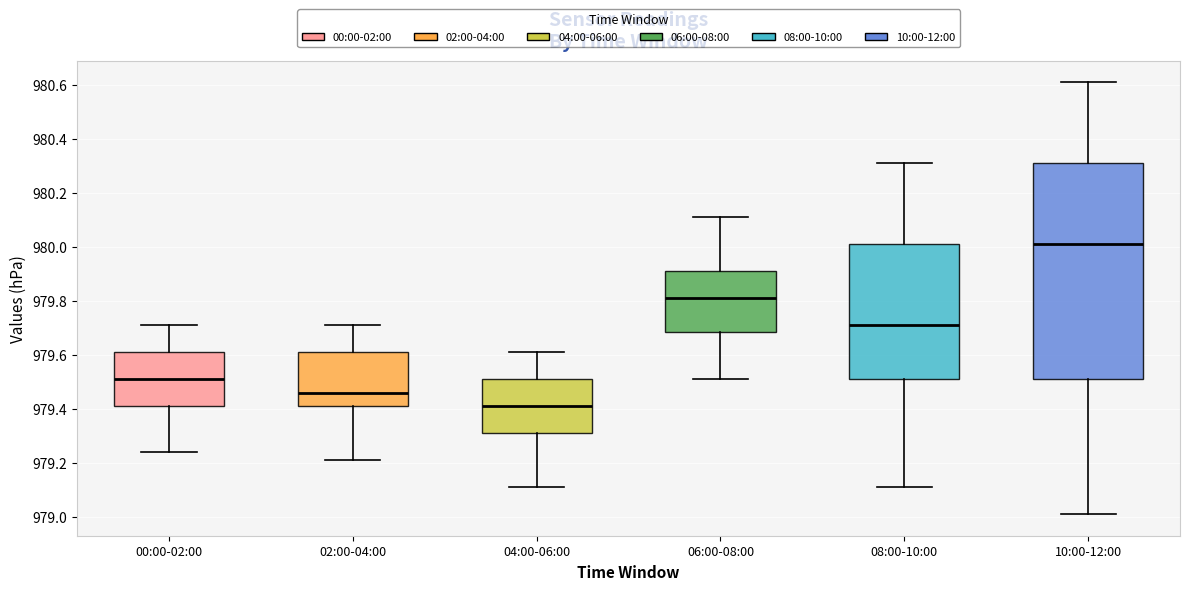

Reading left to right, read every box against the y-axis: the position of its median line, the range the box covers, and the ends of its whiskers. The values are not printed on the chart, so give them approximately, as read against the axis.

00:00-02:00: median 979.52, box 979.42 to 979.62, whiskers 979.24 to 979.72
02:00-04:00: median 979.46, box 979.42 to 979.62, whiskers 979.22 to 979.72
04:00-06:00: median 979.42, box 979.32 to 979.52, whiskers 979.12 to 979.62
06:00-08:00: median 979.82, box 979.68 to 979.92, whiskers 979.52 to 980.12
08:00-10:00: median 979.72, box 979.52 to 980.02, whiskers 979.12 to 980.32
10:00-12:00: median 980.02, box 979.52 to 980.32, whiskers 979.02 to 980.62